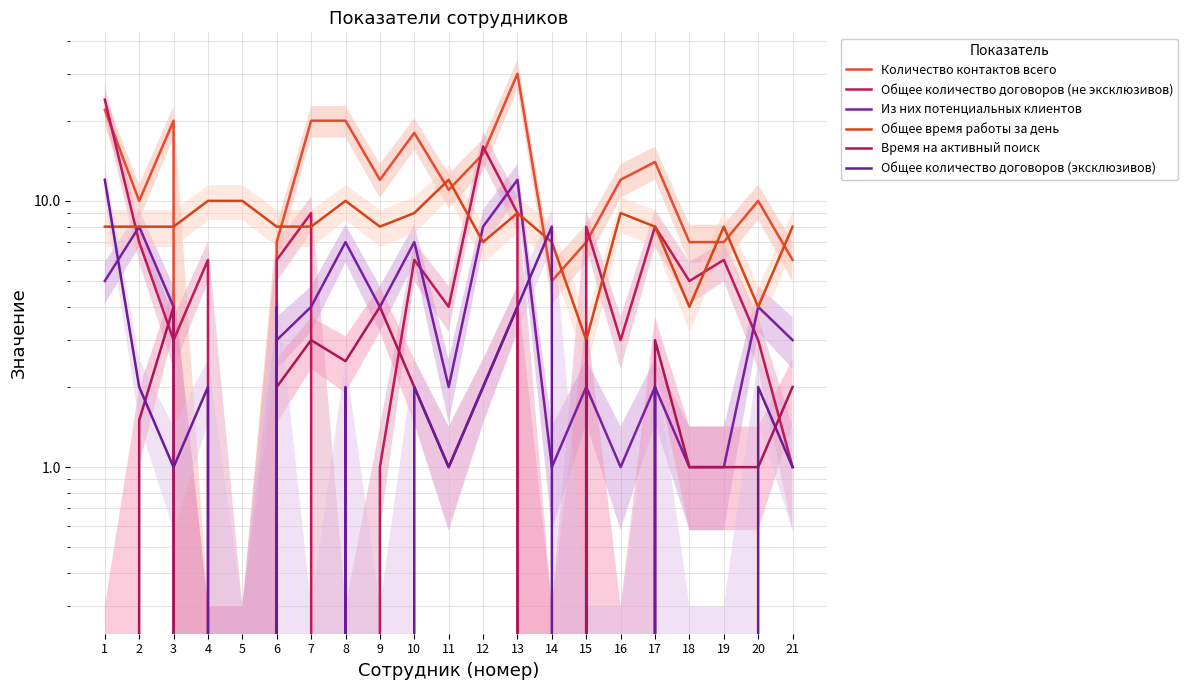

List the series in order of their peak value, highest first.

Количество контактов всего, Общее количество договоров (не эксклюзивов), Из них потенциальных клиентов, Общее время работы за день, Общее количество договоров (эксклюзивов), Время на активный поиск